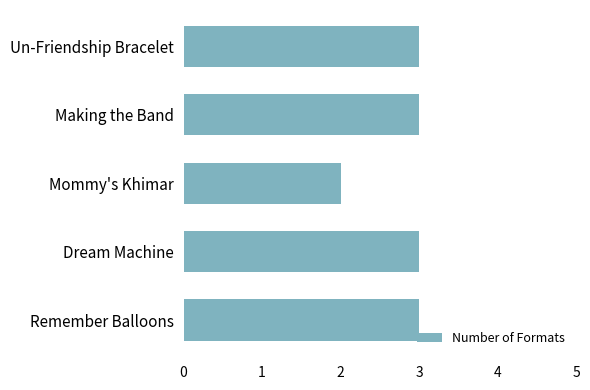

Is it true that the value at Mommy's Khimar is 2?

True